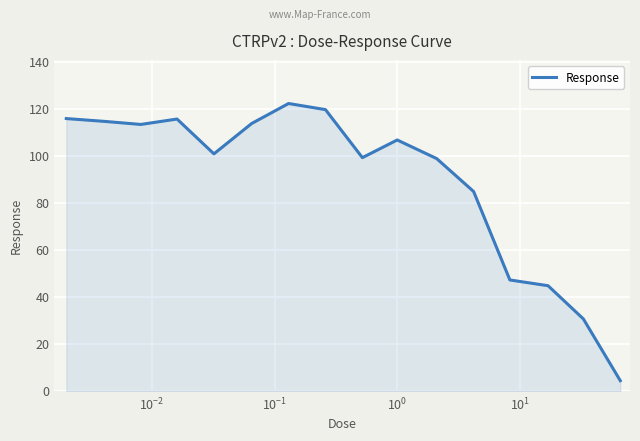

What is the greatest value displayed?

122.2